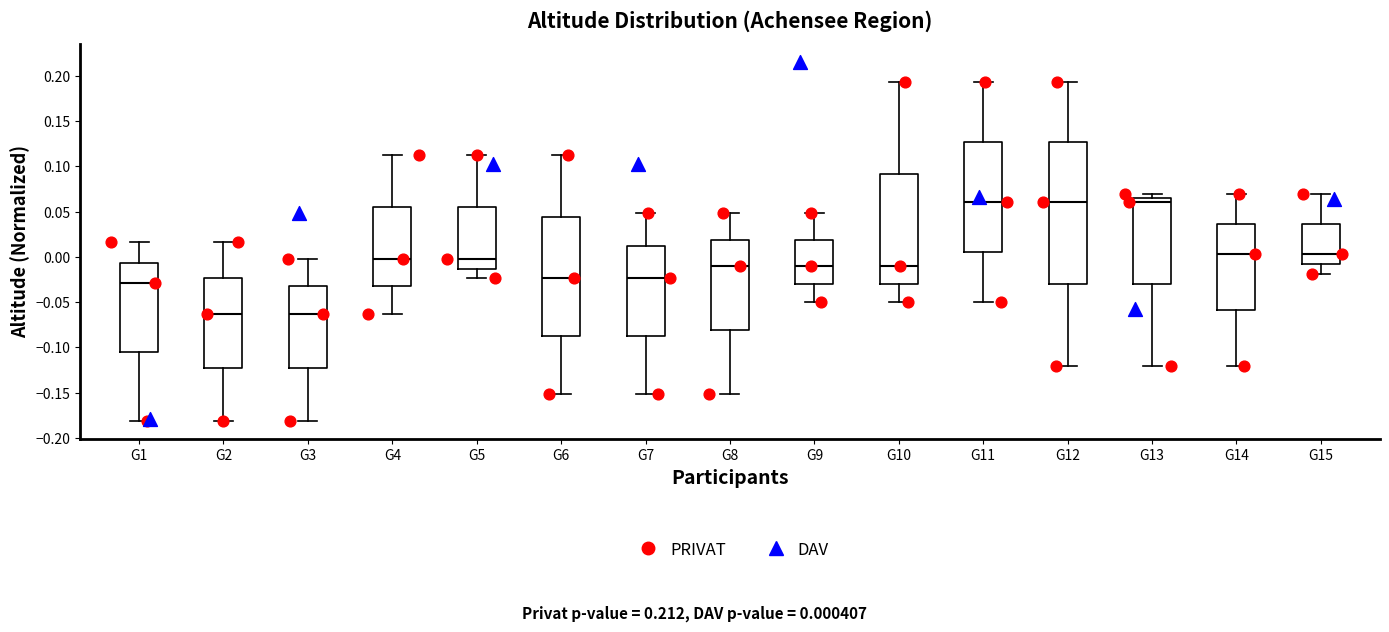

Reading left to right, transcribe this box plot: for each box, give where its median line is, the range the box spans, and where its two whiskers end, as read against the y-axis. The values are not printed on the chart, so give them approximately, as read against the axis.

G1: median -0.030, box -0.105 to -0.005, whiskers -0.180 to 0.015
G2: median -0.065, box -0.120 to -0.025, whiskers -0.180 to 0.015
G3: median -0.065, box -0.120 to -0.035, whiskers -0.180 to 0.000
G4: median 0.000, box -0.035 to 0.055, whiskers -0.065 to 0.115
G5: median 0.000, box -0.015 to 0.055, whiskers -0.025 to 0.115
G6: median -0.025, box -0.085 to 0.045, whiskers -0.150 to 0.115
G7: median -0.025, box -0.085 to 0.010, whiskers -0.150 to 0.050
G8: median -0.010, box -0.080 to 0.020, whiskers -0.150 to 0.050
G9: median -0.010, box -0.030 to 0.020, whiskers -0.050 to 0.050
G10: median -0.010, box -0.030 to 0.090, whiskers -0.050 to 0.195
G11: median 0.060, box 0.005 to 0.125, whiskers -0.050 to 0.195
G12: median 0.060, box -0.030 to 0.125, whiskers -0.120 to 0.195
G13: median 0.060, box -0.030 to 0.065, whiskers -0.120 to 0.070
G14: median 0.005, box -0.060 to 0.035, whiskers -0.120 to 0.070
G15: median 0.005, box -0.010 to 0.035, whiskers -0.020 to 0.070